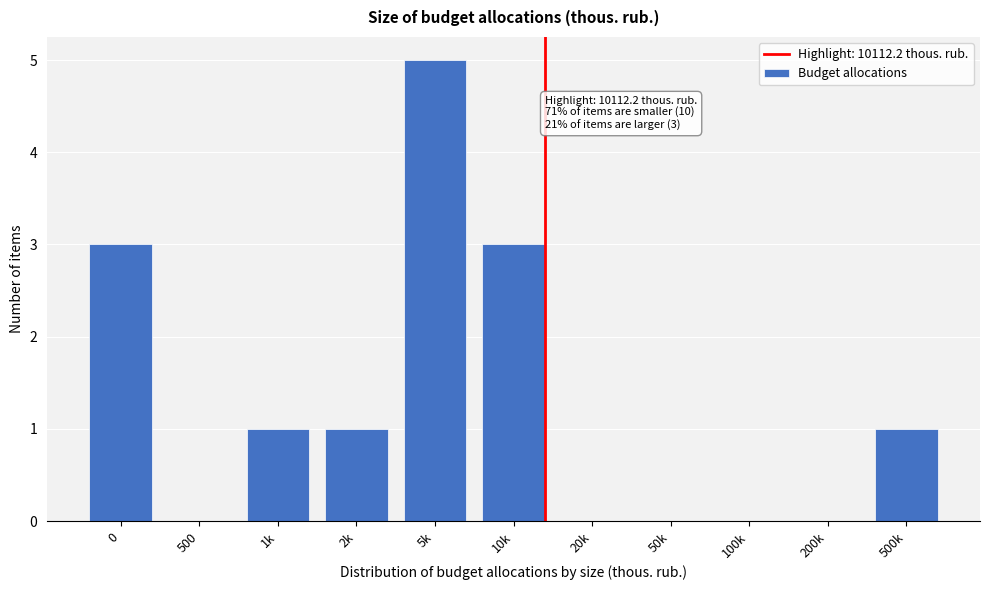

Reading left to right, list all the values displayed in this chart.

0=3	500=0	1k=1	2k=1	5k=5	10k=3	20k=0	50k=0	100k=0	200k=0	500k=1